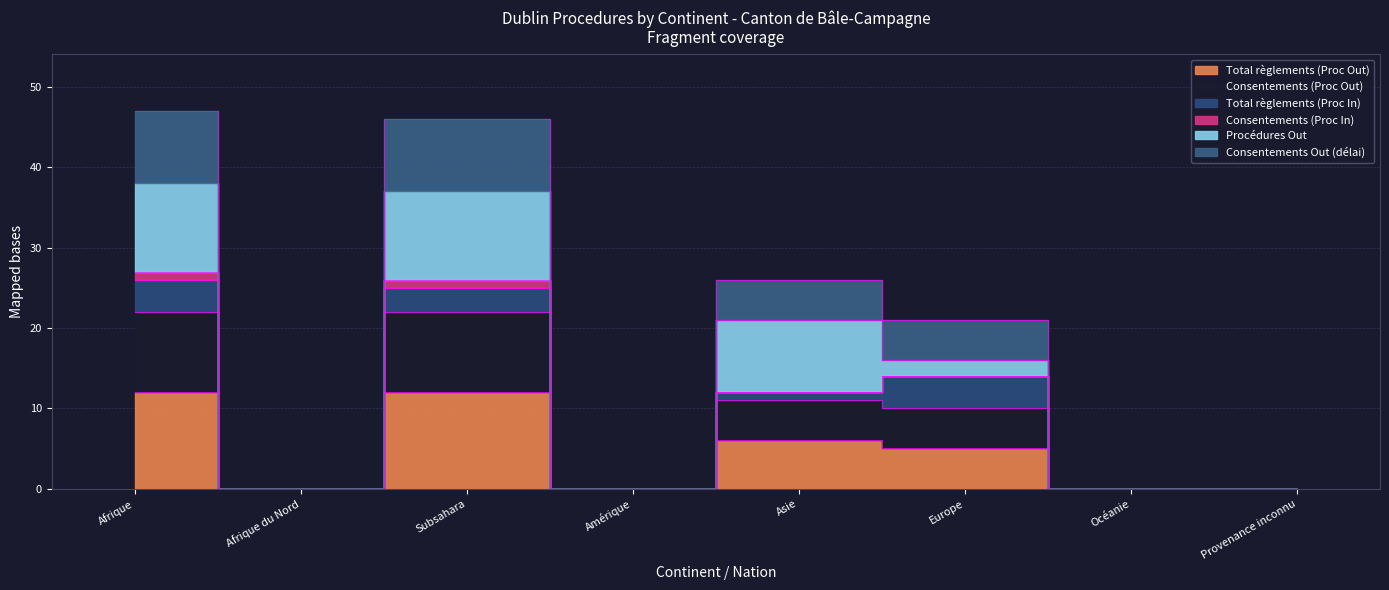

True or false: Consentements Out (délai) and Consentements (Proc Out) cross at least once.

False